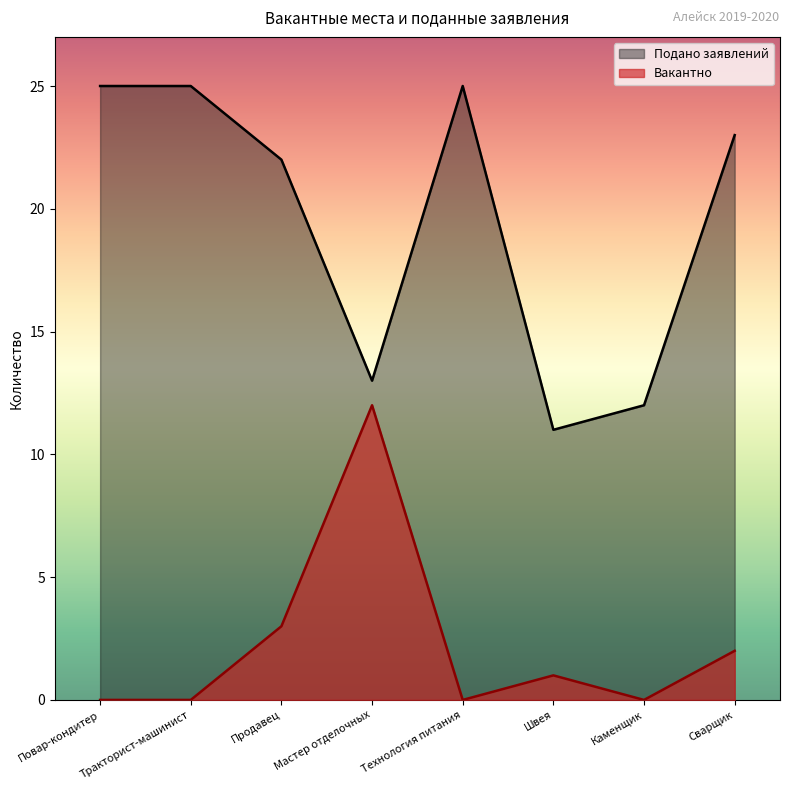

The value at Технология питания is 5. True or false?

False